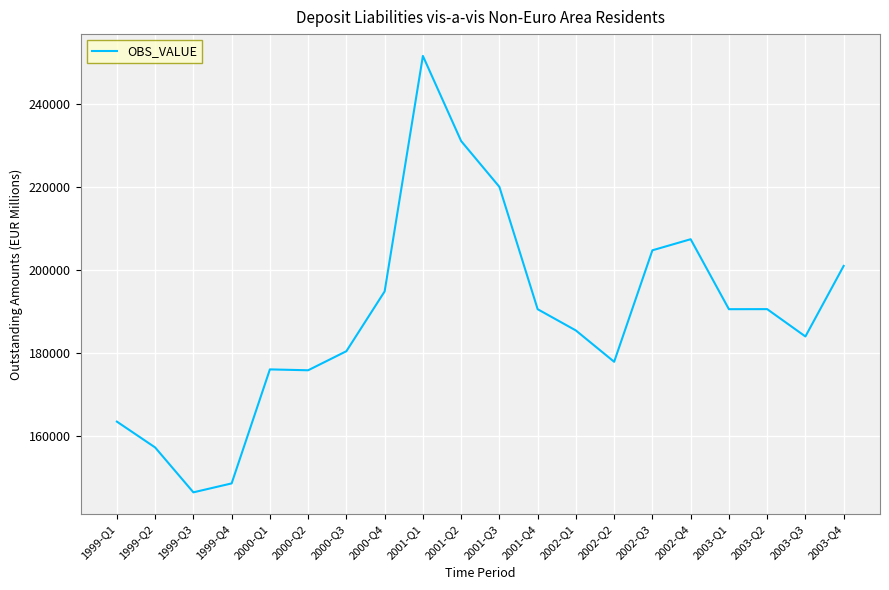

What is the approximate value at 2001-Q2?

230964